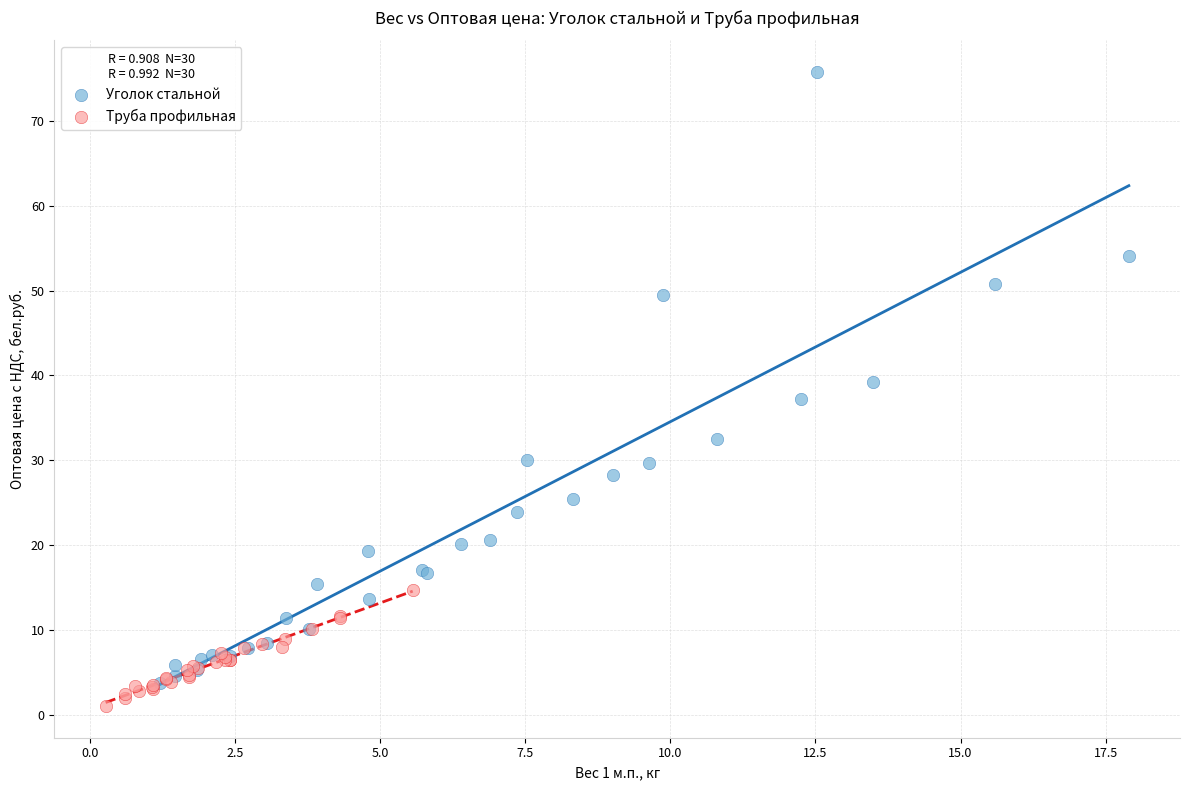

Which series contains the highest Y value?

Уголок стальной